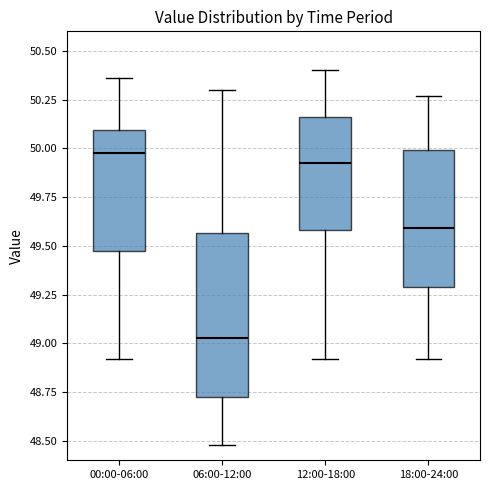

Reading left to right, transcribe this box plot: for each box, give where its median line is, the range the box spans, and where its two whiskers end, as read against the y-axis. The values are not printed on the chart, so give them approximately, as read against the axis.

00:00-06:00: median 50.00, box 49.45 to 50.10, whiskers 48.90 to 50.35
06:00-12:00: median 49.05, box 48.70 to 49.55, whiskers 48.50 to 50.30
12:00-18:00: median 49.95, box 49.60 to 50.15, whiskers 48.90 to 50.40
18:00-24:00: median 49.60, box 49.30 to 50.00, whiskers 48.90 to 50.25